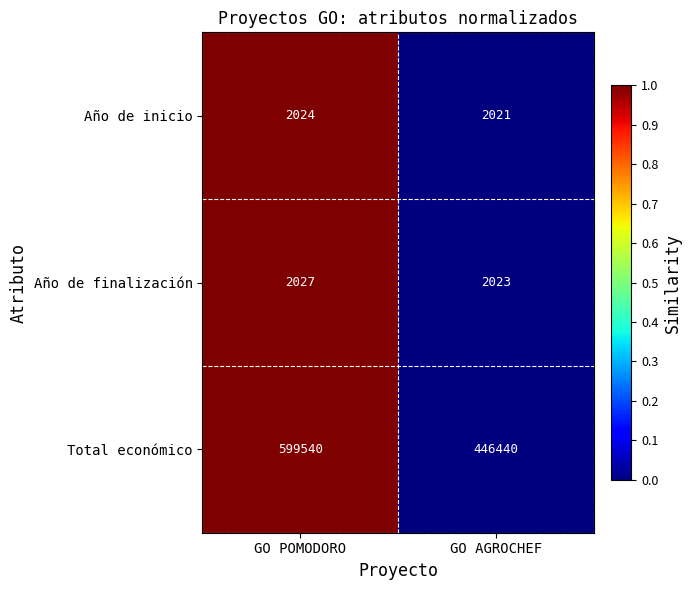

Which label corresponds to the smallest value in the chart?

GO AGROCHEF